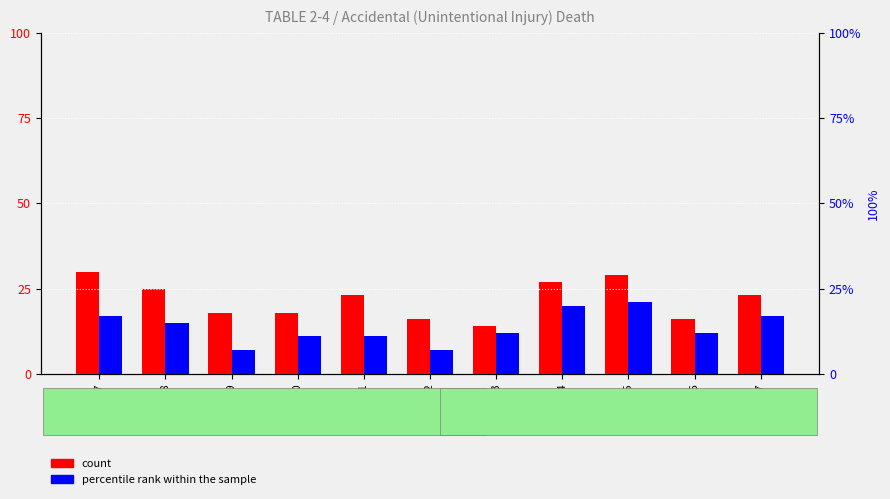

The value of count (Unintentional injury) at 2008 is 25. True or false?

True